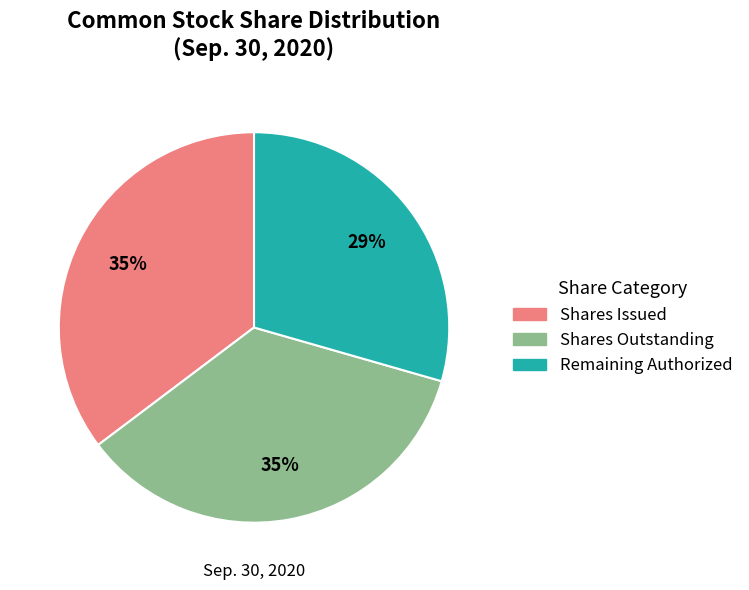

To the nearest percent, what is the difference between the largest and smallest slice percentages?

6%